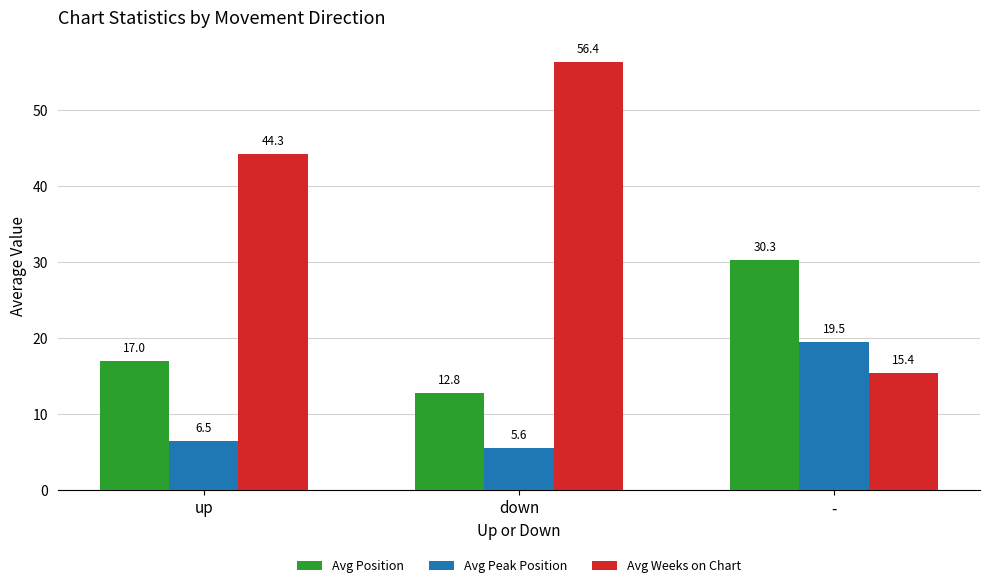

At which label does Avg Peak Position reach its peak?

-